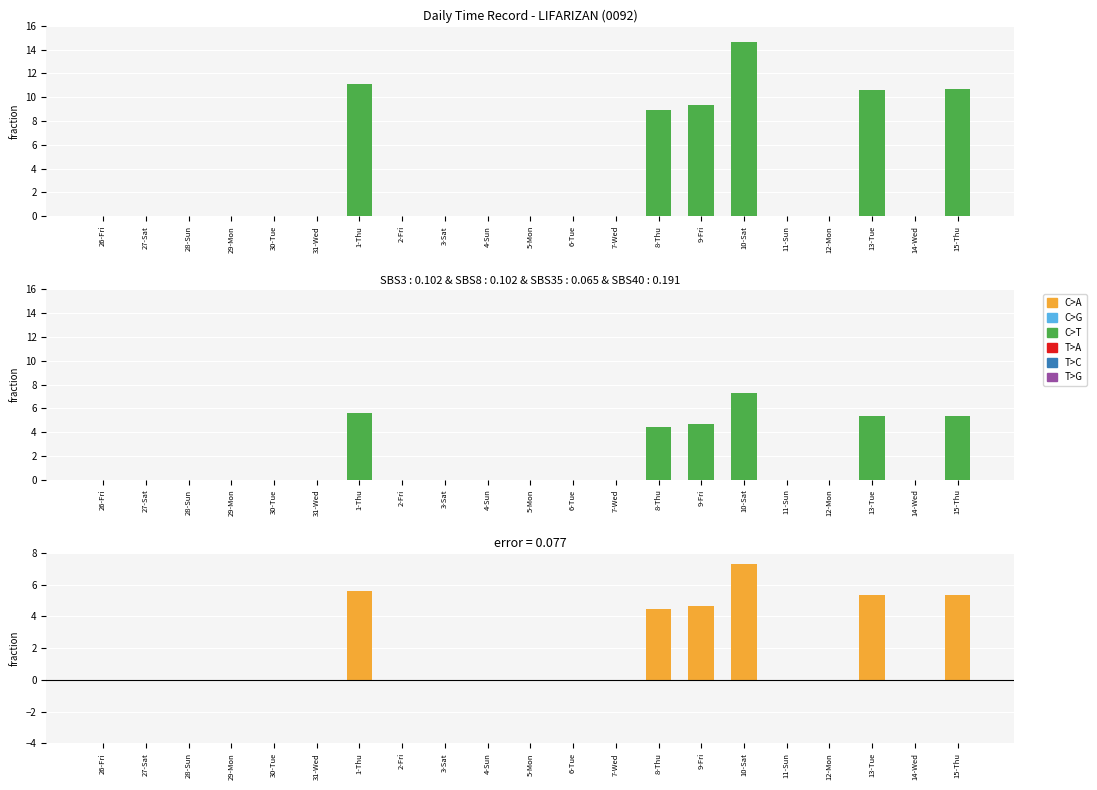

True or false: Residual has a value of 0.0 at 29-Mon.

True